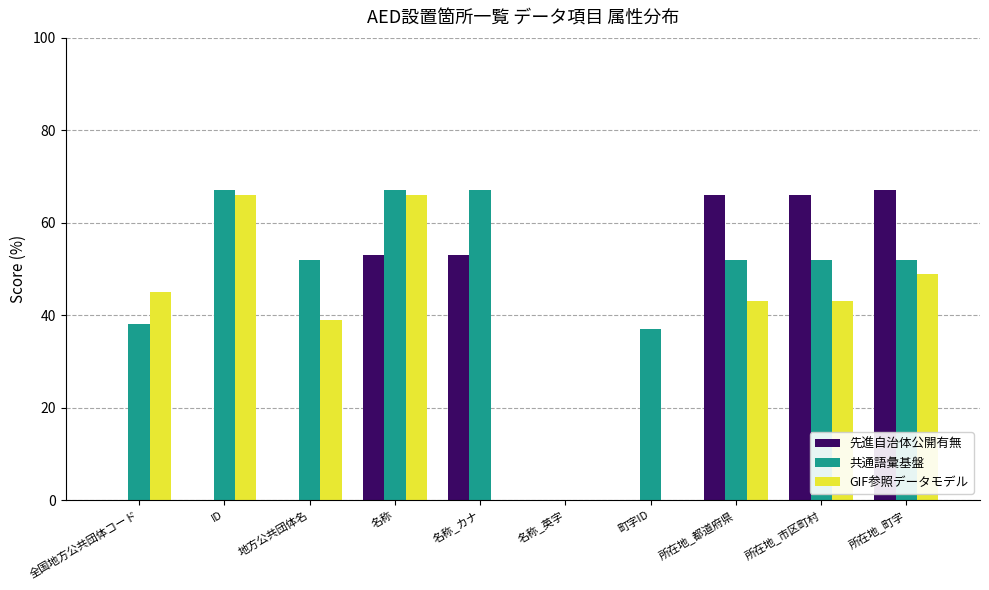

What is the greatest value displayed?

67